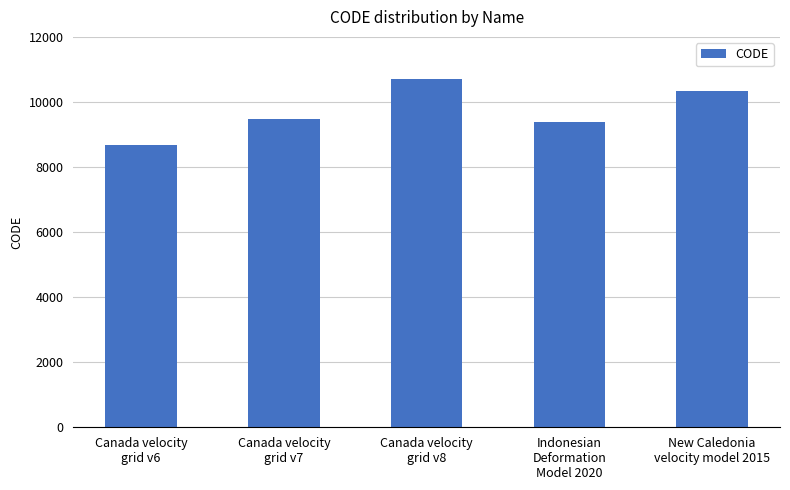

Reading right to left, list all the values displayed in this chart.

New Caledonia
velocity model 2015=10323	Indonesian
Deformation
Model 2020=9375	Canada velocity
grid v8=10707	Canada velocity
grid v7=9483	Canada velocity
grid v6=8676